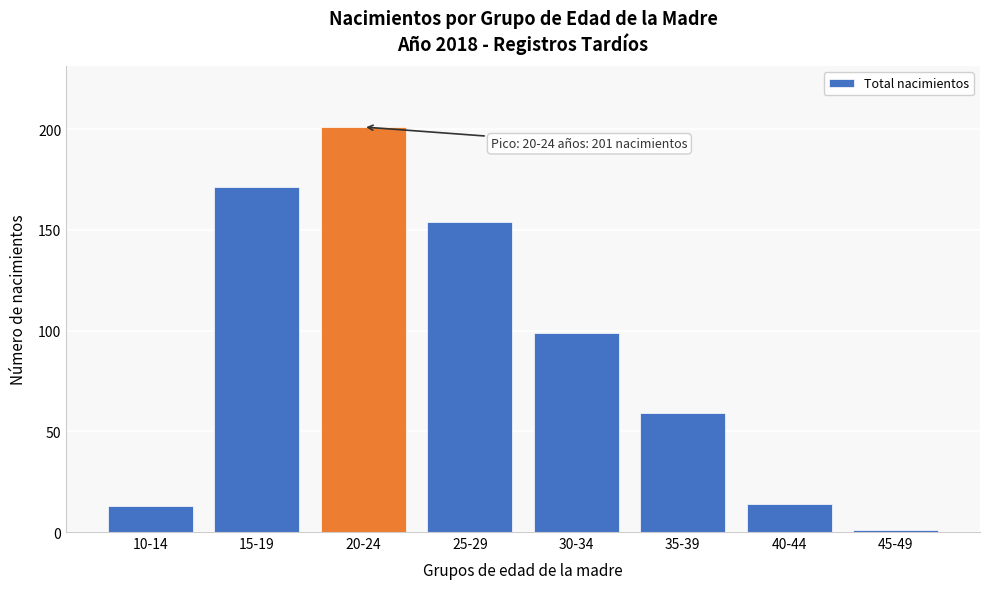

Reading right to left, extract all data points from this chart.

1	14	59	99	154	201	171	13